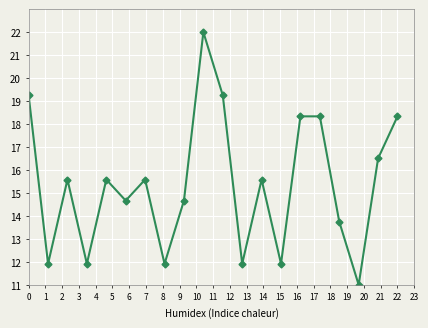

How many interior local valleys (lower than both neighbors) does the data have?

7